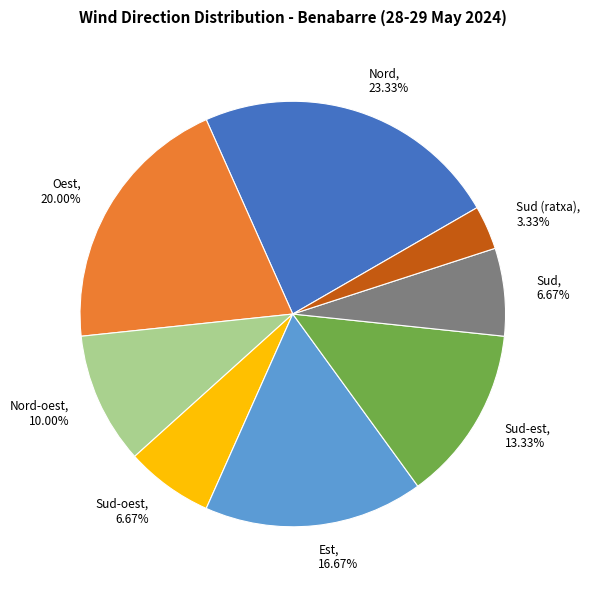

Is there any slice that represents more than half of the pie?

No